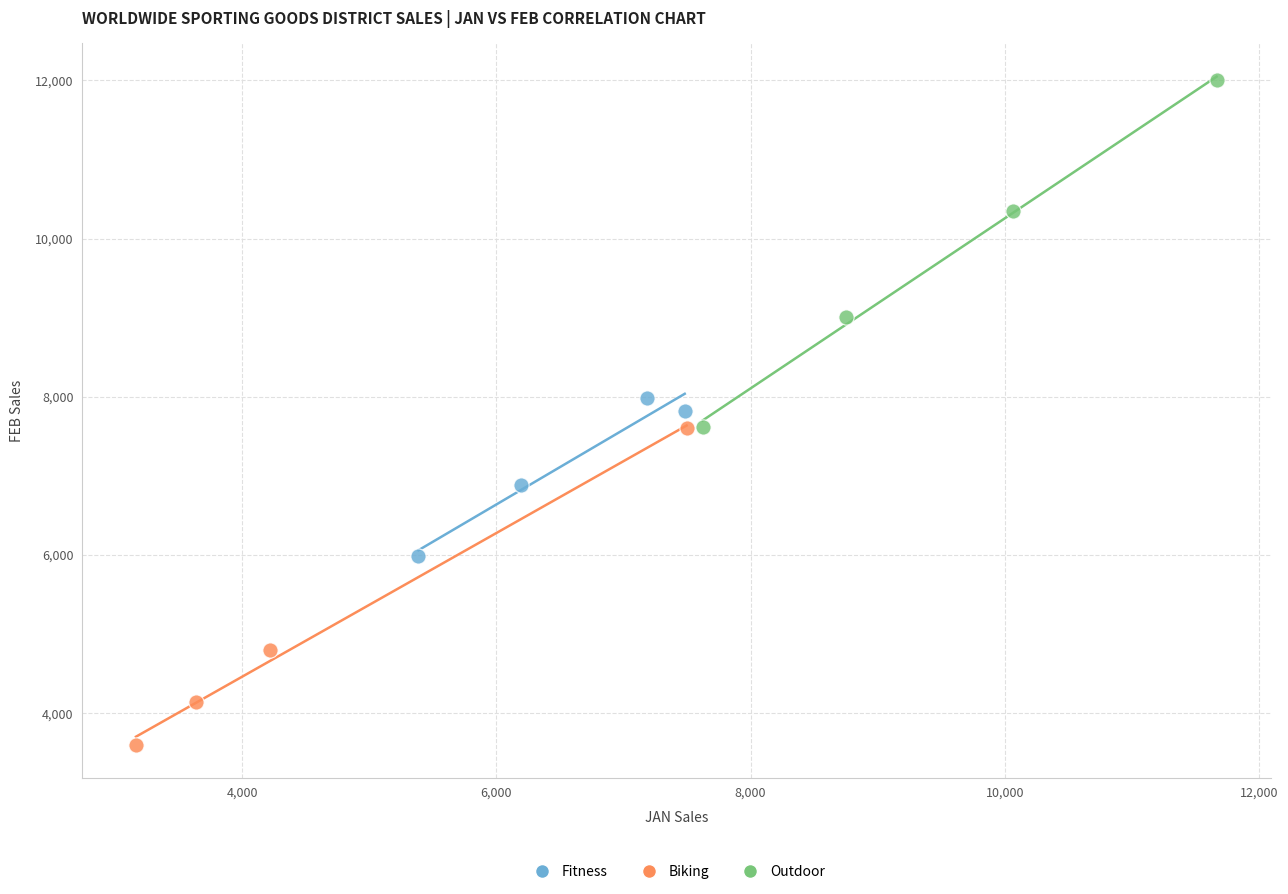

Which series contains the lowest Y value?

Biking